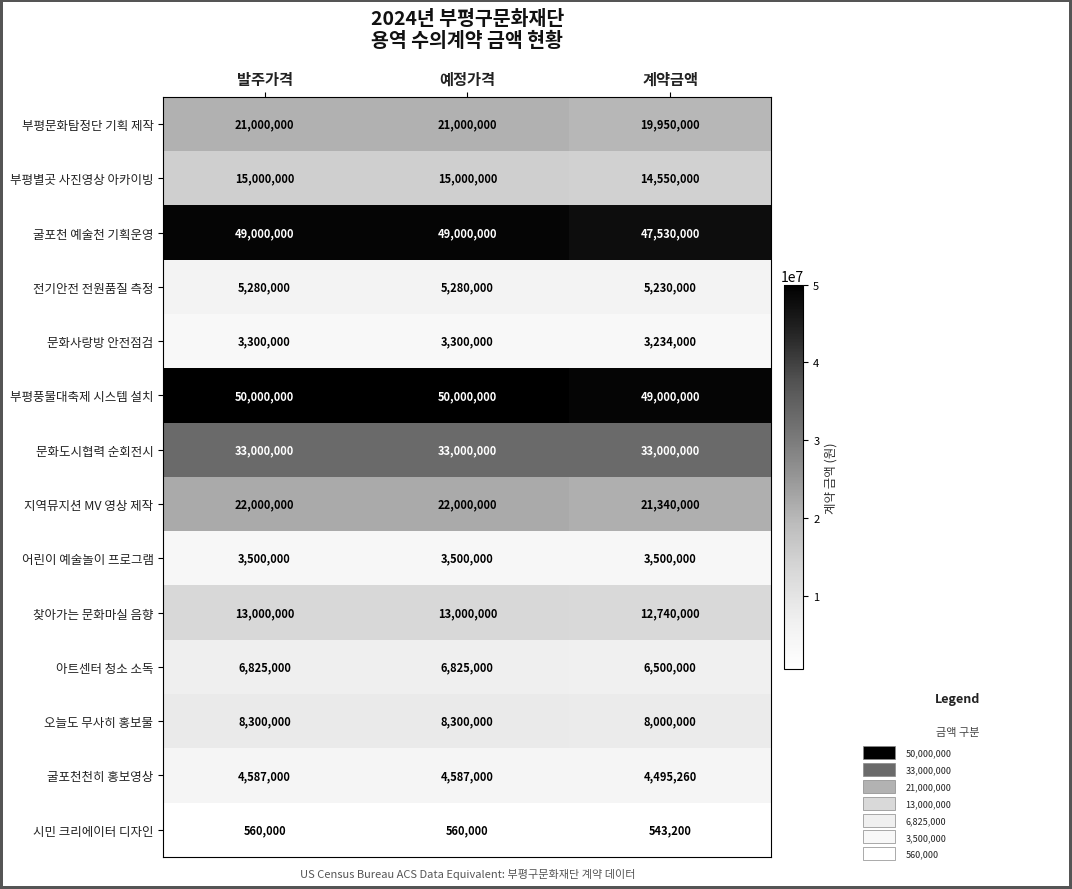

True or false: 부평문화탐정단 기획 제작 has a value of 36604886 at 예정가격.

False